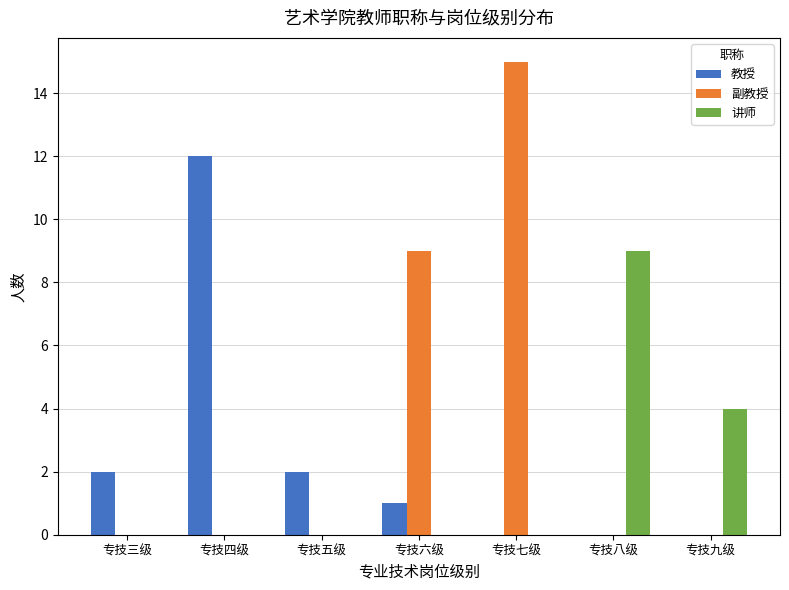

What is the greatest value displayed?

15